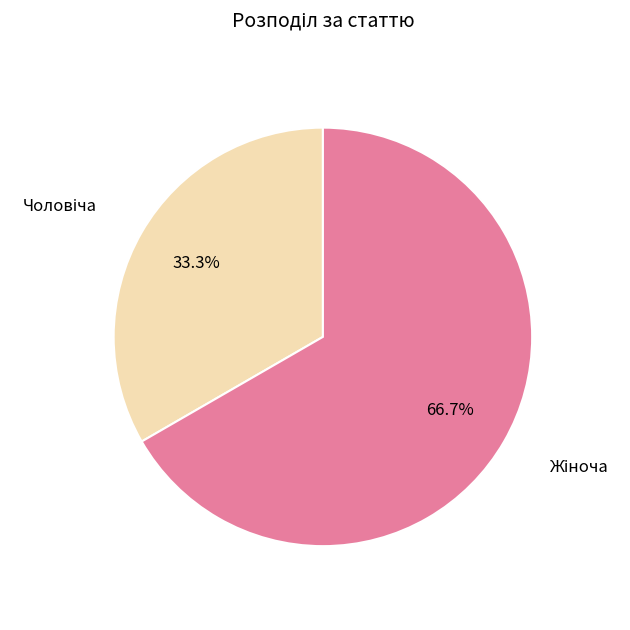

Is there any slice that represents more than half of the pie?

Yes